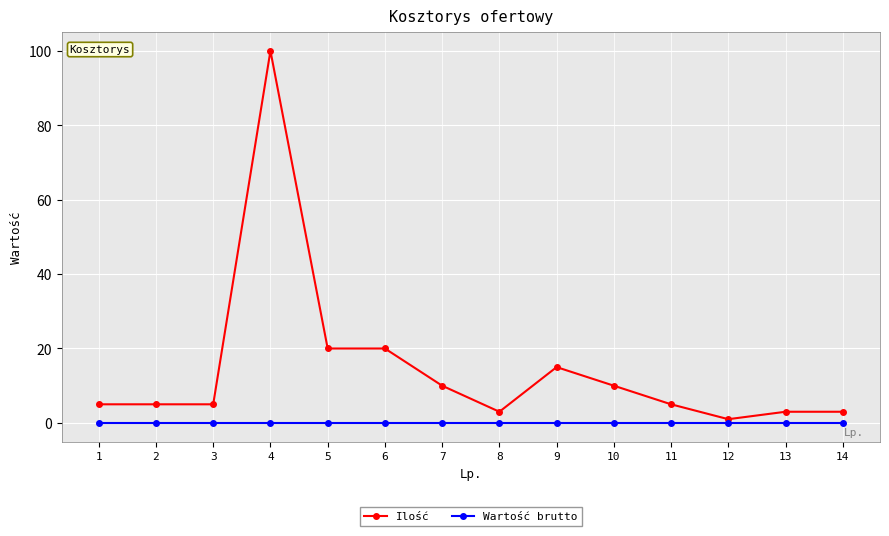

Reading left to right, transcribe all the data shown in this chart.

Ilość: 5	5	5	100	20	20	10	3	15	10	5	1	3	3
Wartość brutto: 0	0	0	0	0	0	0	0	0	0	0	0	0	0